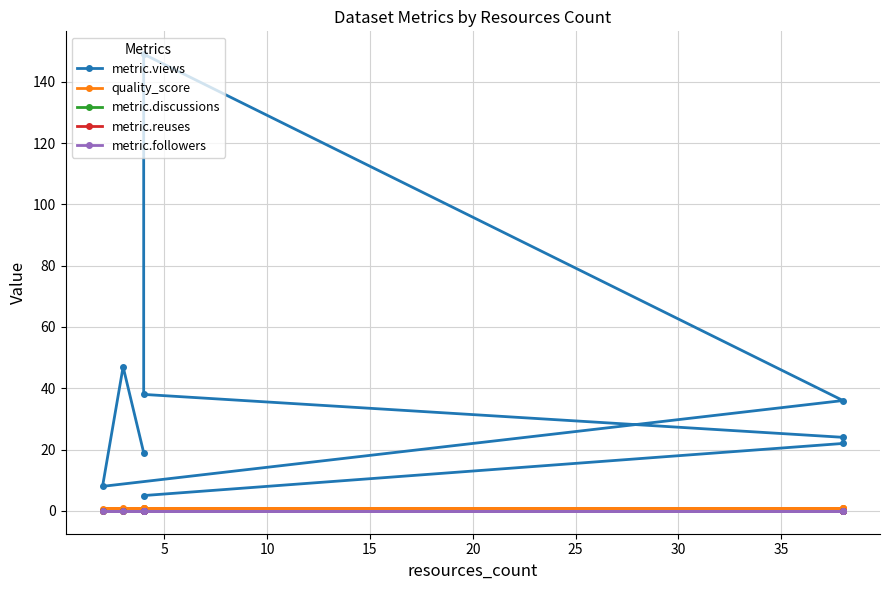

What is the value of the metric.views point at the 7th from the left?

24.0